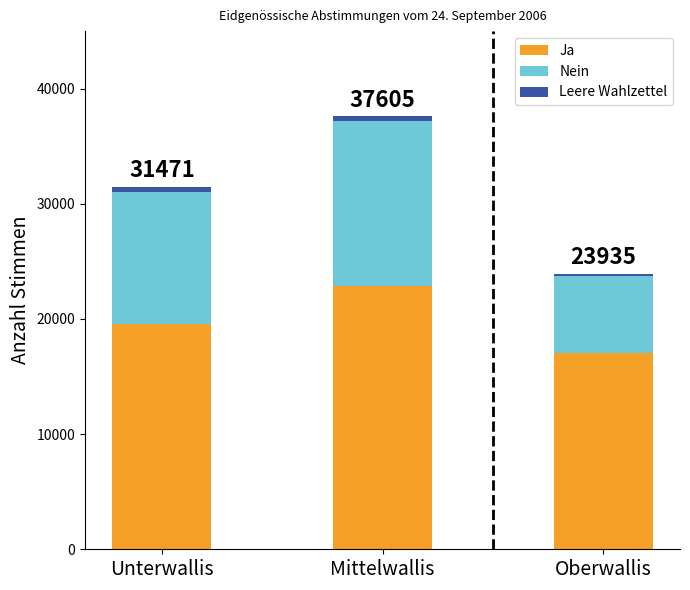

What is the highest value of the Ja series?

22826